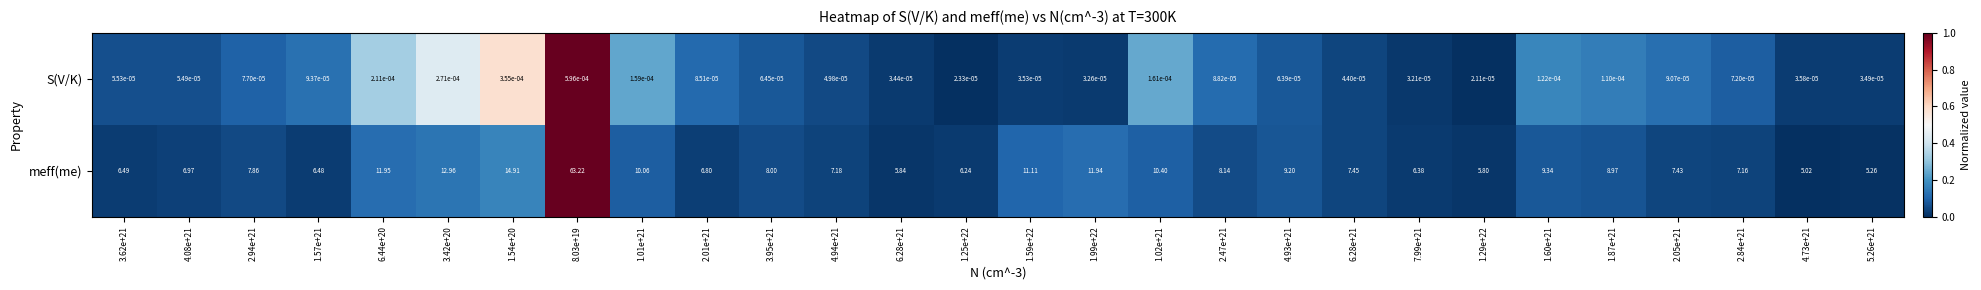

Count the number of categories in the chart.

28